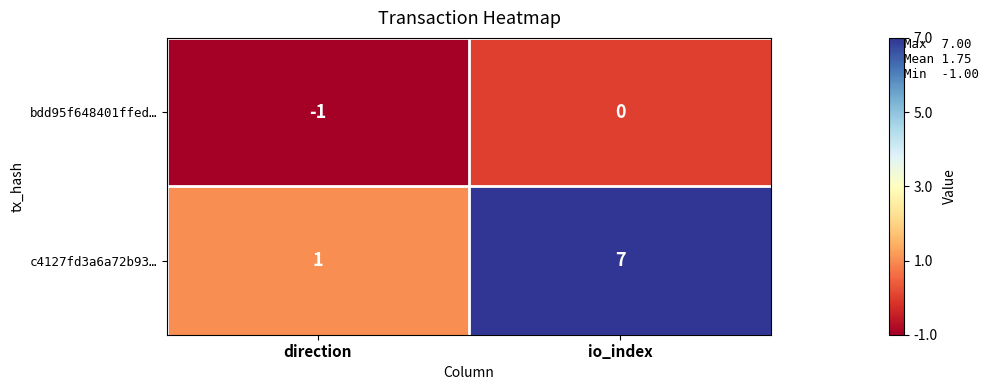

Reading left to right, list all the values displayed in this chart.

bdd95f648401ffed…: -1	0
c4127fd3a6a72b93…: 1	7